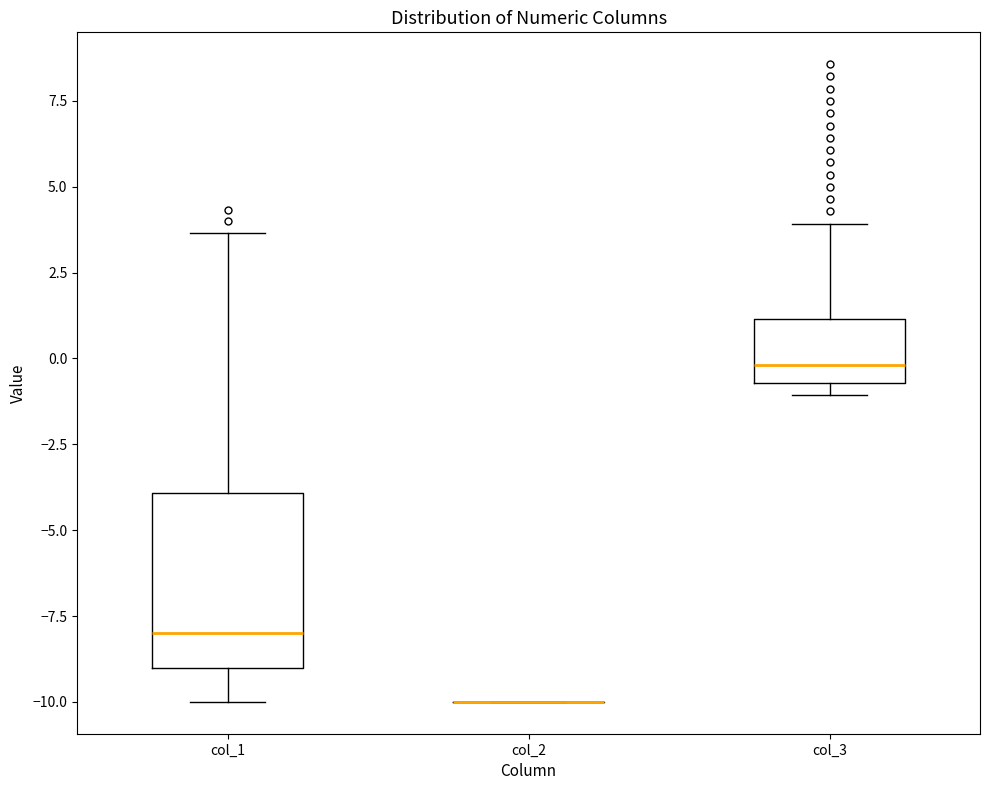

Reading left to right, transcribe this box plot: for each box, give where its median line is, the range the box spans, and where its two whiskers end, as read against the y-axis. The values are not printed on the chart, so give them approximately, as read against the axis.

col_1: median -8.0, box -9.0 to -4.0, whiskers -10.0 to 3.5
col_2: box collapsed to a line at -10.0, whiskers -10.0 to -10.0
col_3: median 0.0, box -0.5 to 1.0, whiskers -1.0 to 4.0